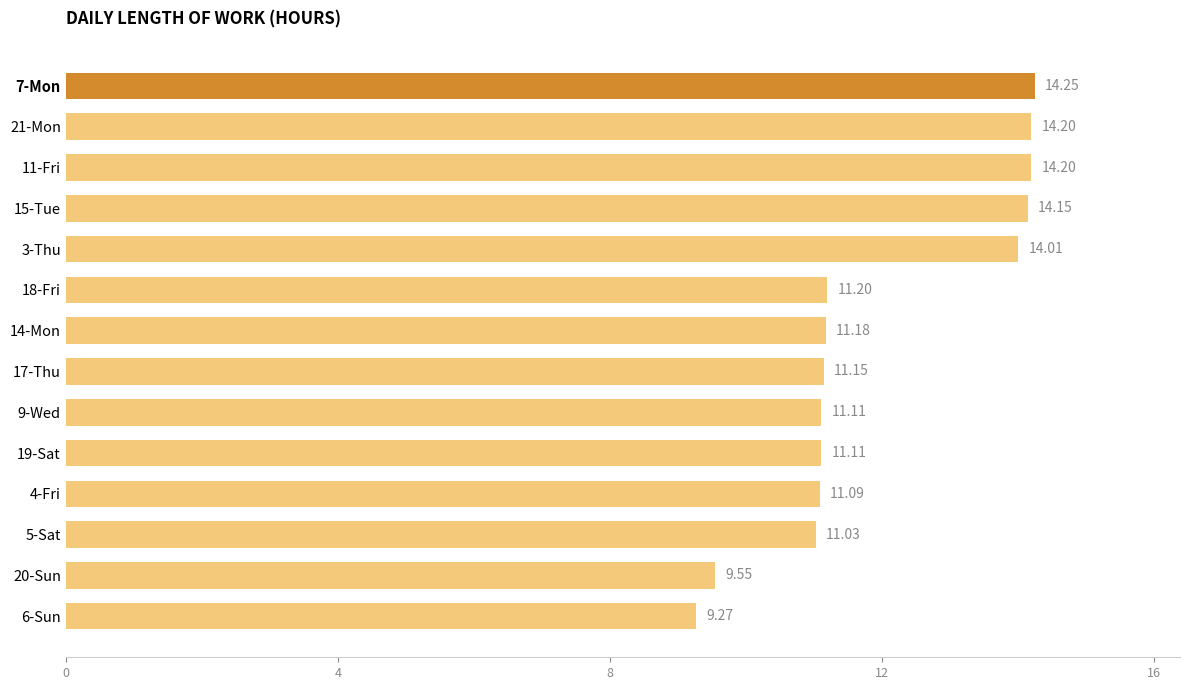

Which has a higher value, 7-Mon or 15-Tue?

7-Mon